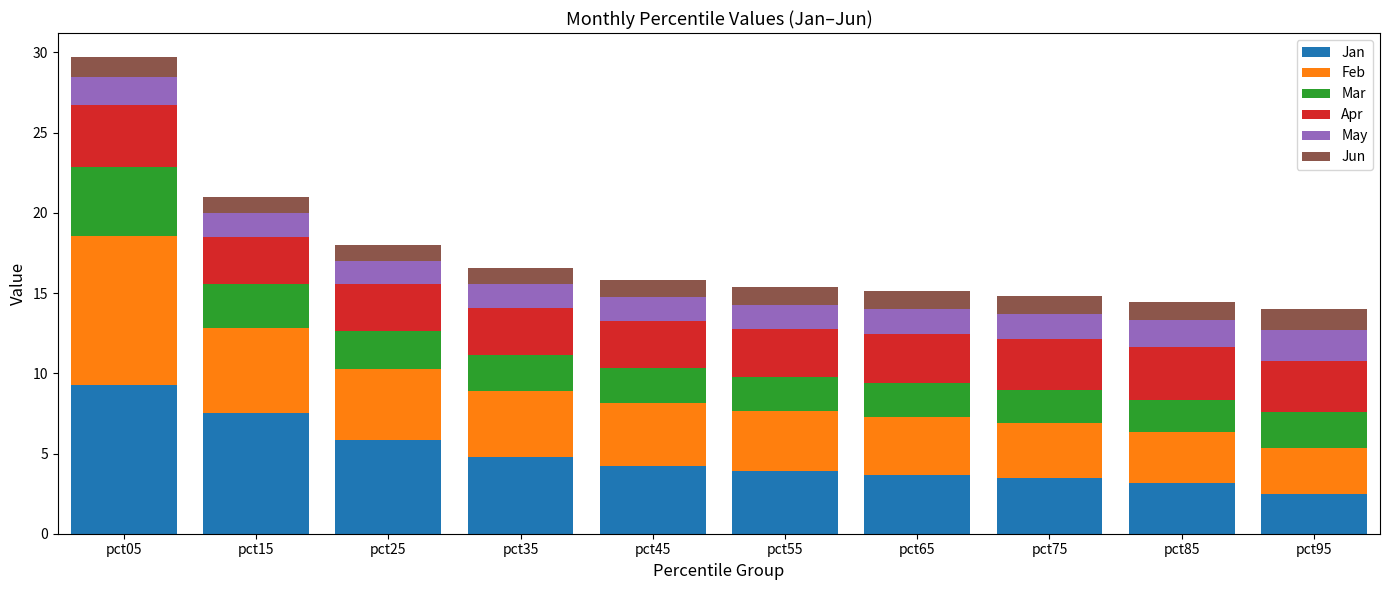

Does the chart contain any negative values?

No